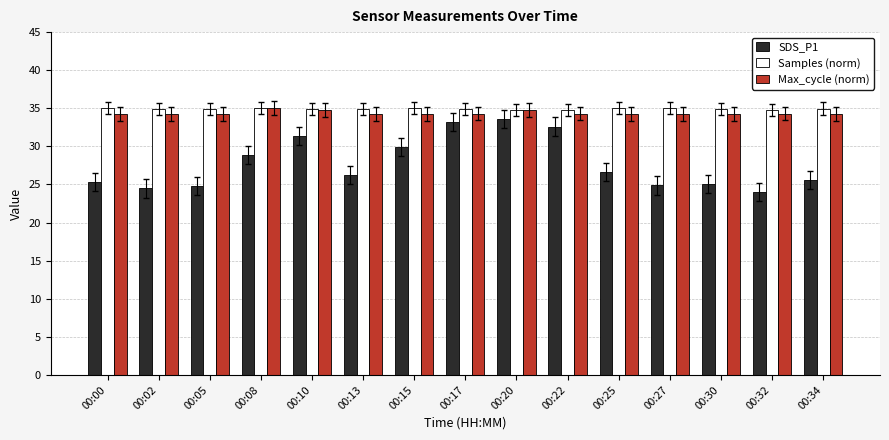

Which label corresponds to the smallest value in the chart?

00:32